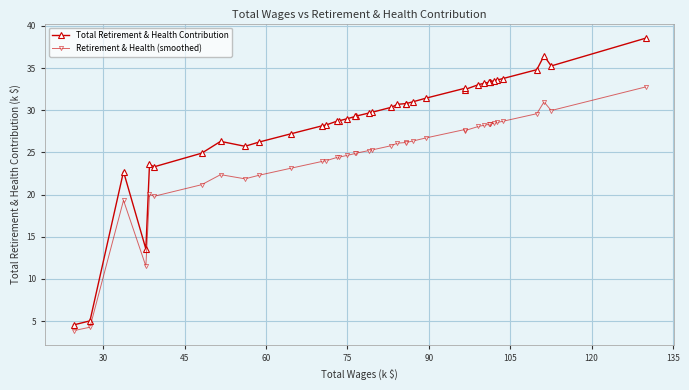

What is the value of the Total Retirement & Health Contribution point at the 10th from the left?

26.2